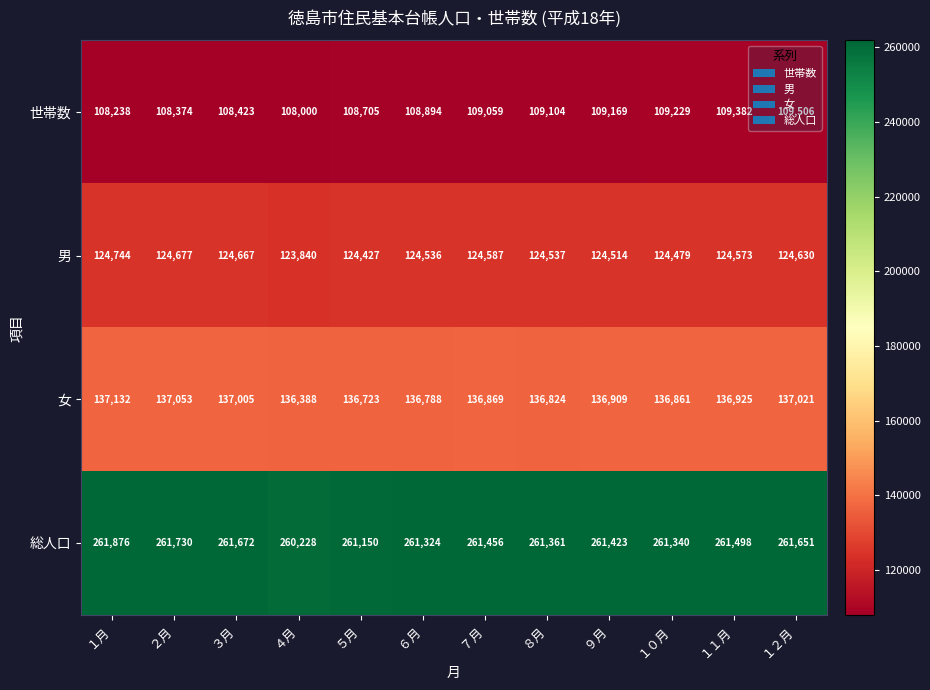

What is the average value of the 女 series?

136875